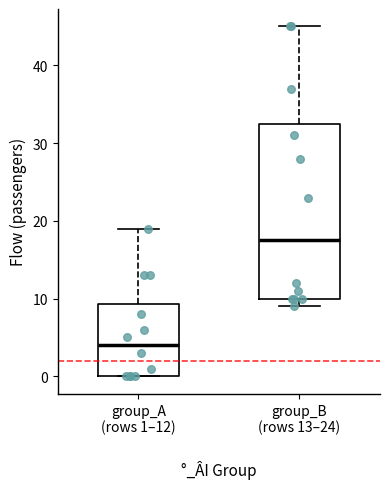

Which box's median line is the lowest?

group_A (rows 1–12)